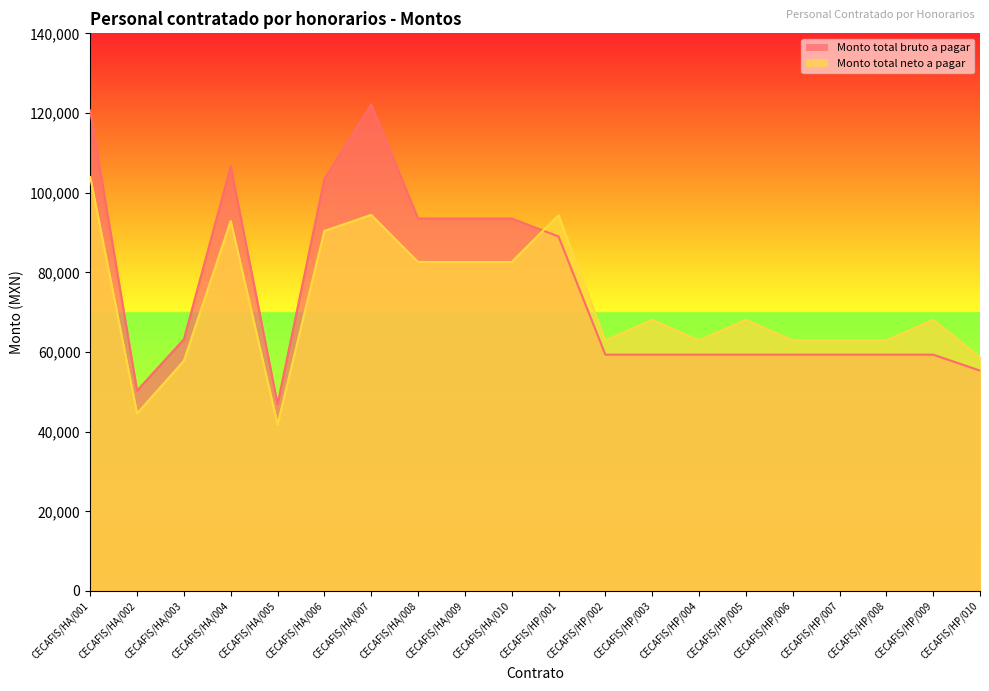

Is it true that Monto total neto a pagar equals 58653.3 at CECAFIS/HP/010?

True